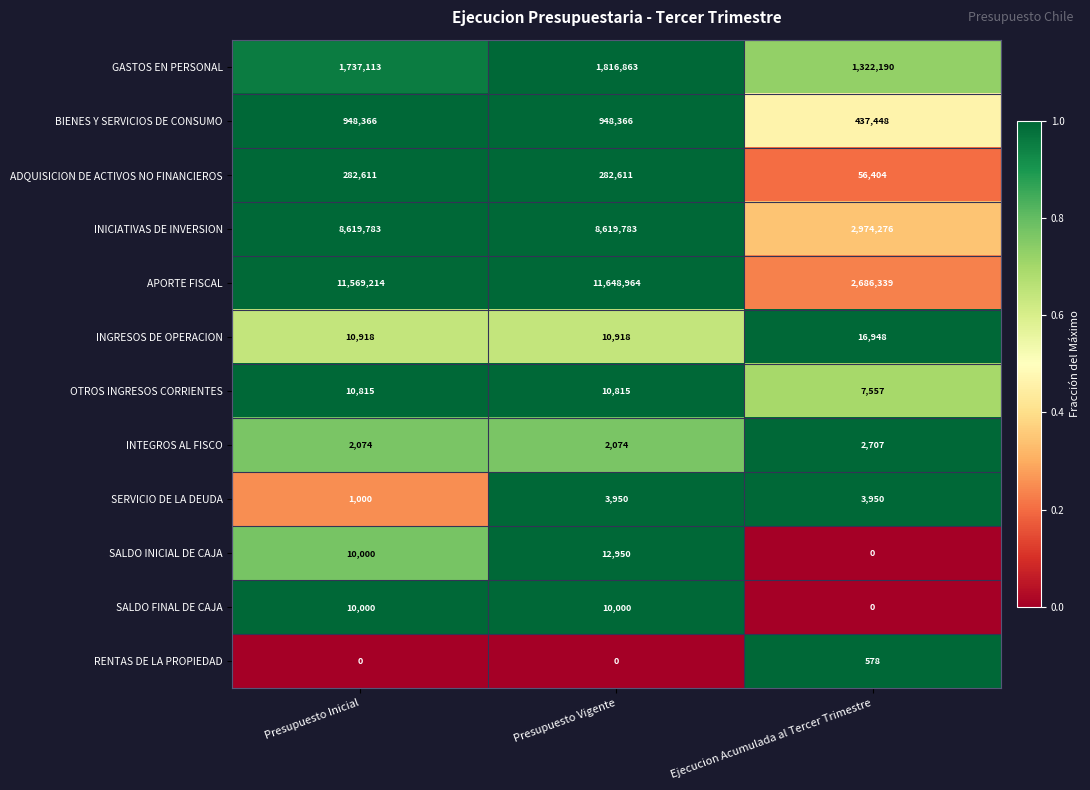

List the labels in order of SALDO INICIAL DE CAJA value, smallest first.

Ejecucion Acumulada al Tercer Trimestre, Presupuesto Inicial, Presupuesto Vigente